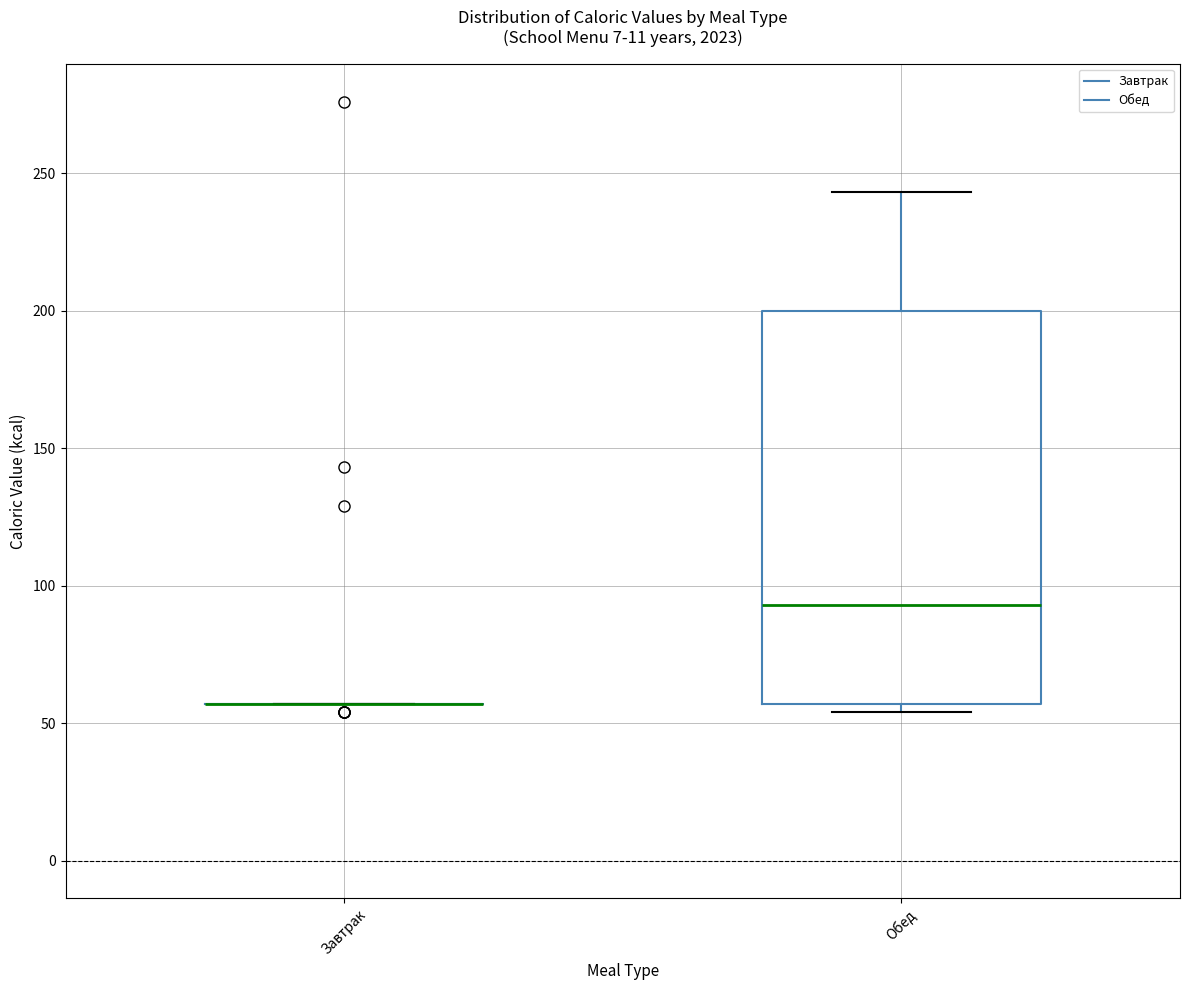

Where does the median line of the box for Обед sit on the y-axis? The values are not printed on the chart, so give them approximately, as read against the axis.

95